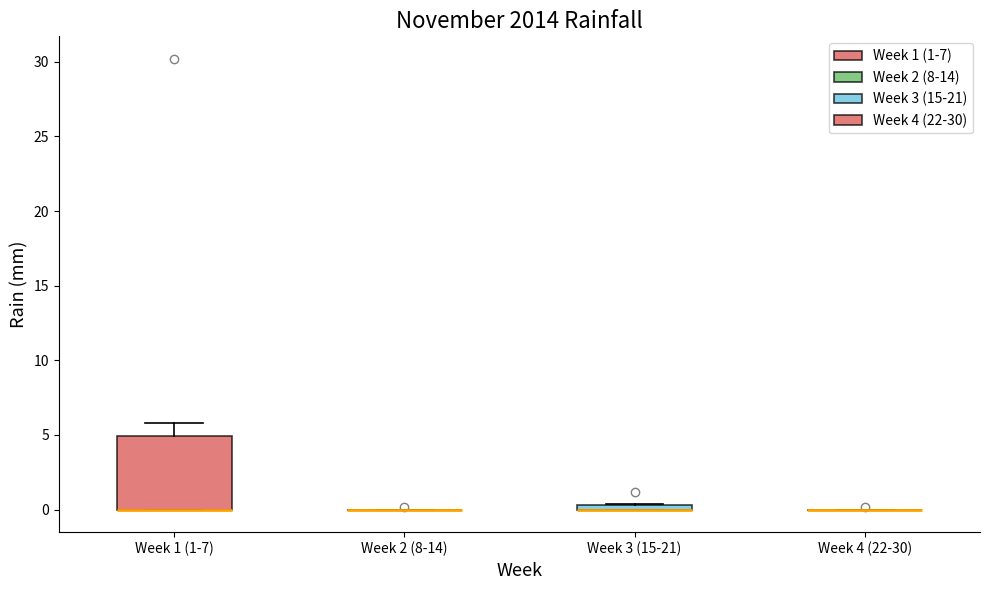

Where is the lower edge of the box for Week 3 (15-21) on the y-axis? The values are not printed on the chart, so give them approximately, as read against the axis.

0.0